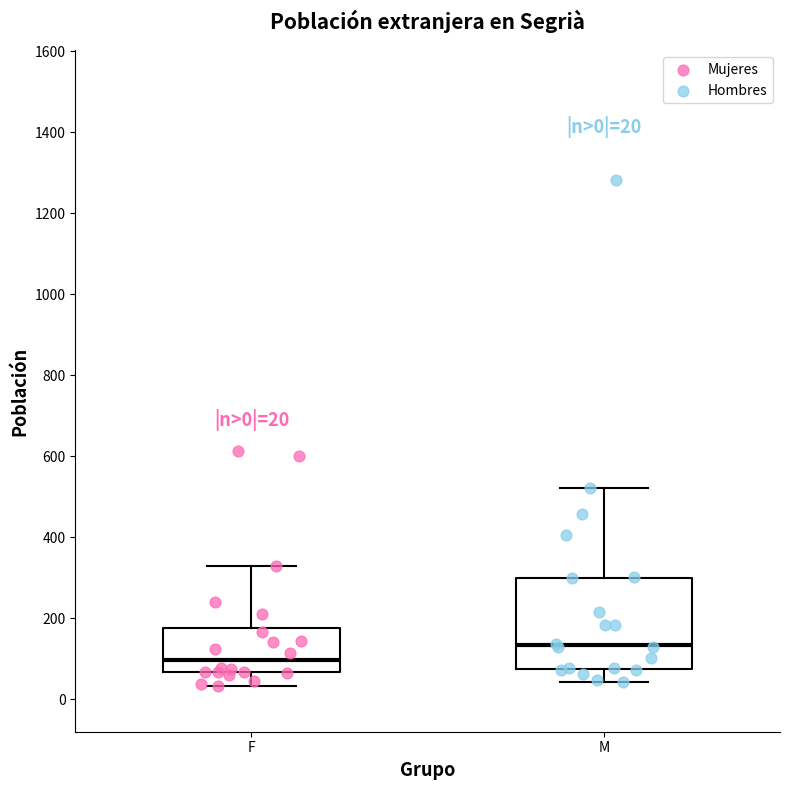

Which box's median line is the highest?

M